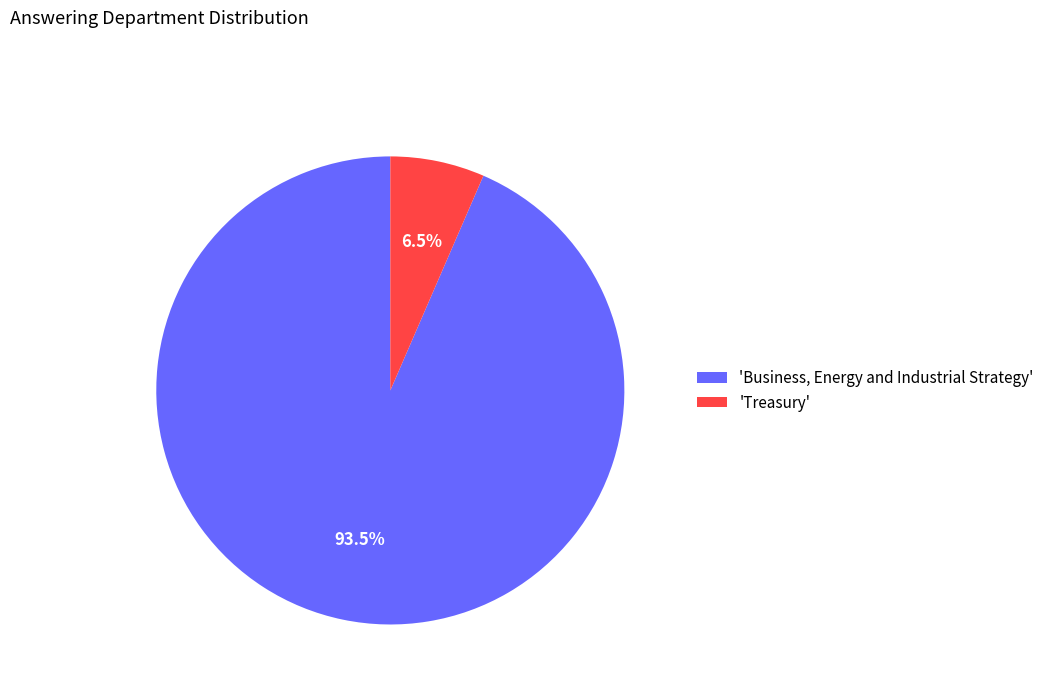

How many slices are in this pie chart?

2